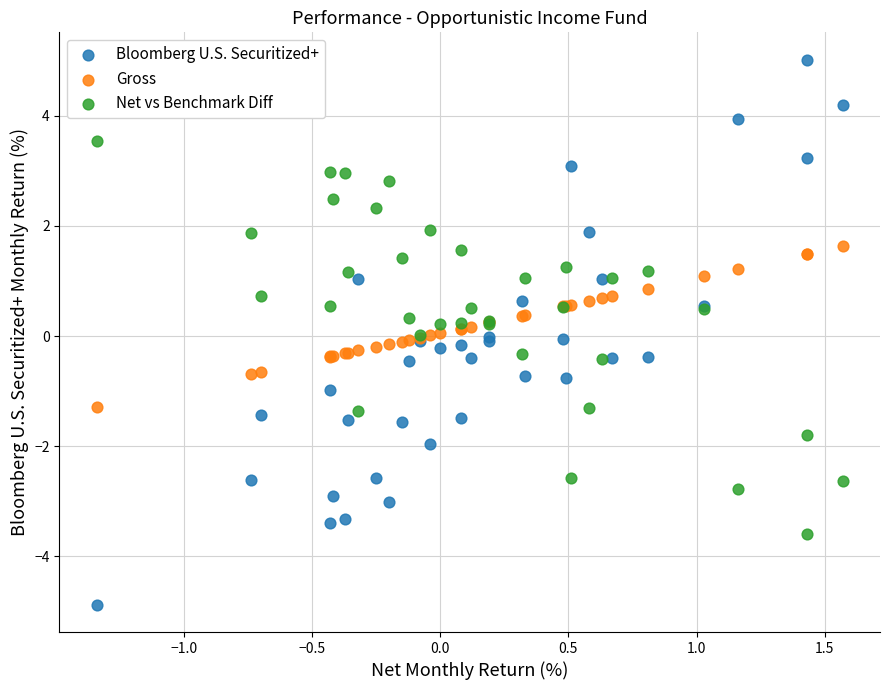

Which series has the widest spread of Y values?

Bloomberg U.S. Securitized+